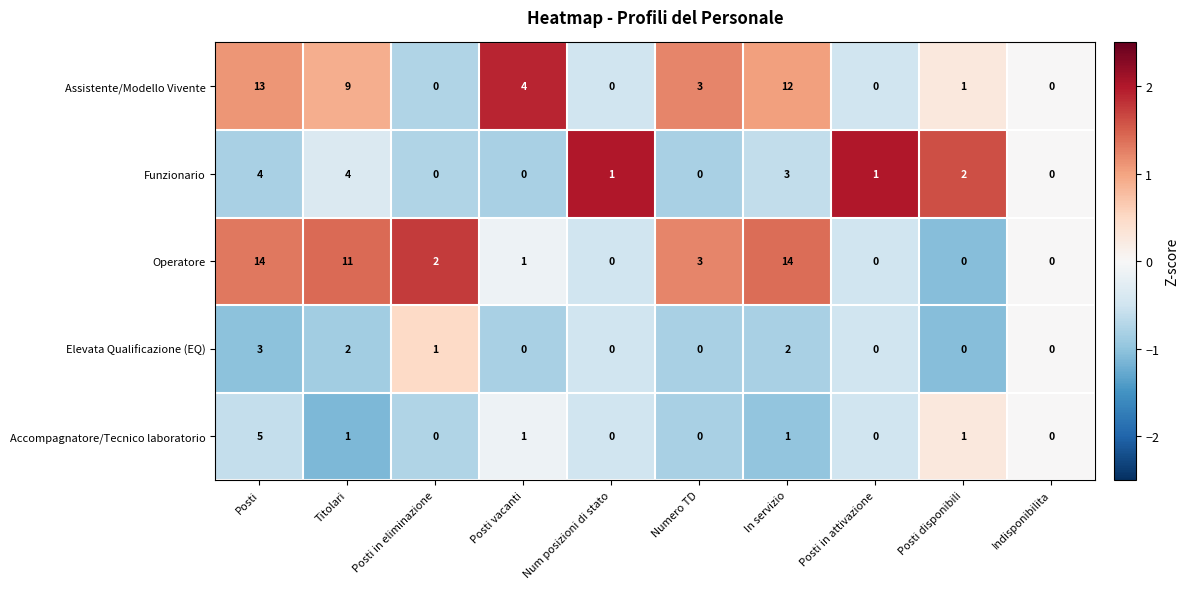

At how many categories does at least one series exceed 7?

3